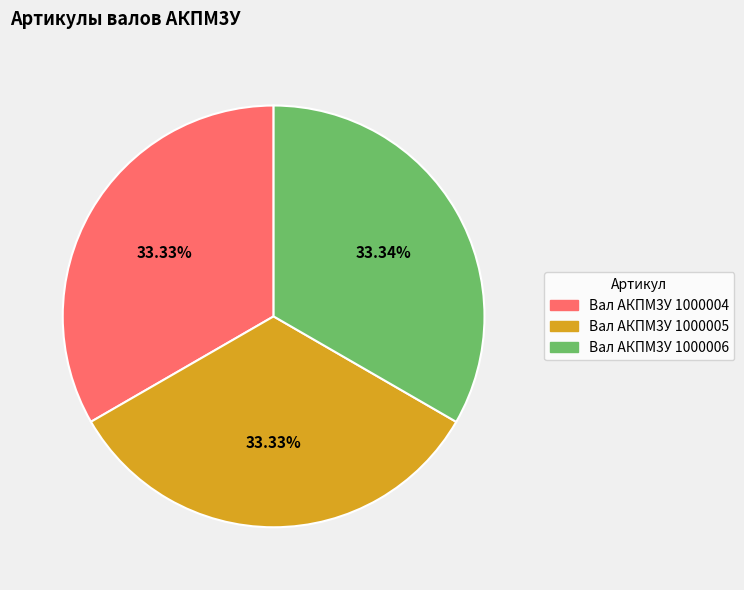

Combined, what portion of the pie is Вал АКПМ3У 1000005 and Вал АКПМ3У 1000004?

66.7%